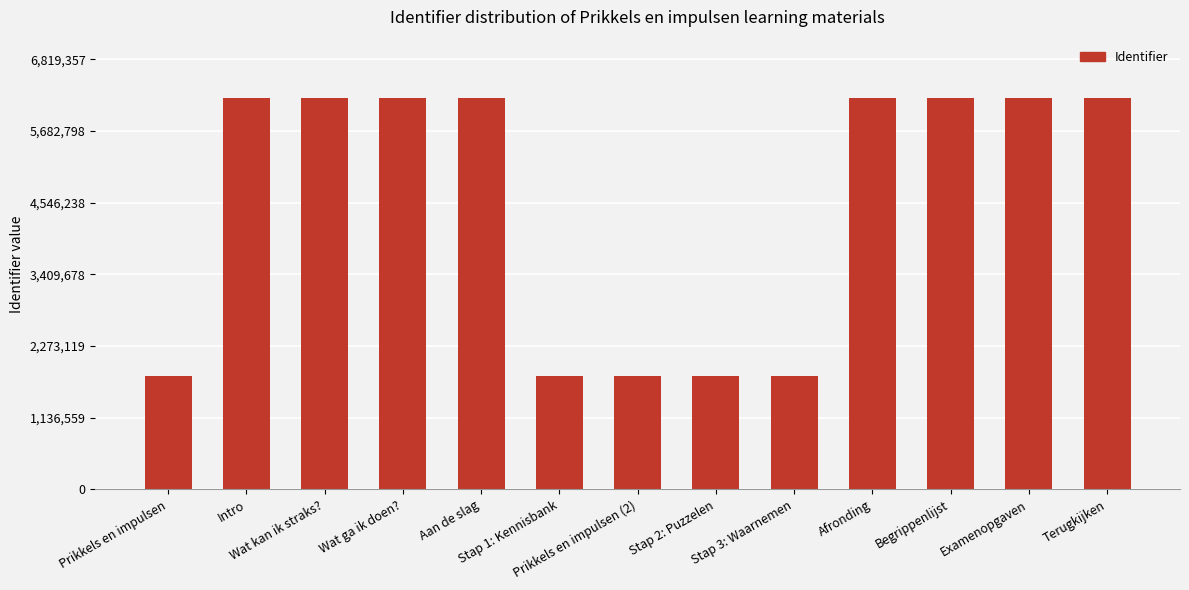

Approximately how many times larger is the value at Begrippenlijst compared to Aan de slag?

1.0